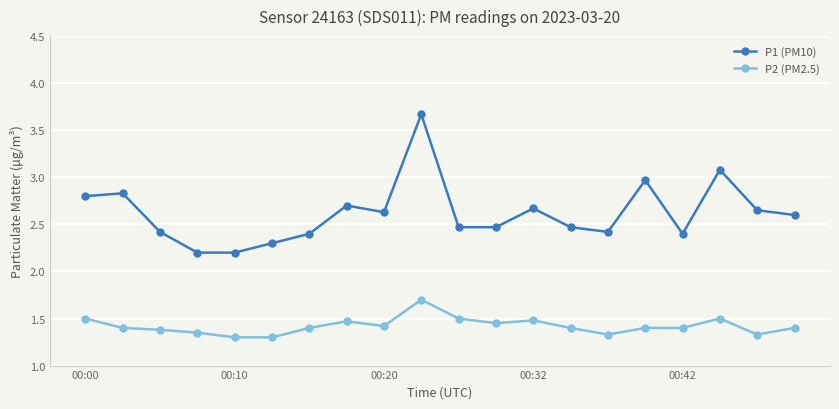

What is the maximum value for P1 (PM10)?

3.7